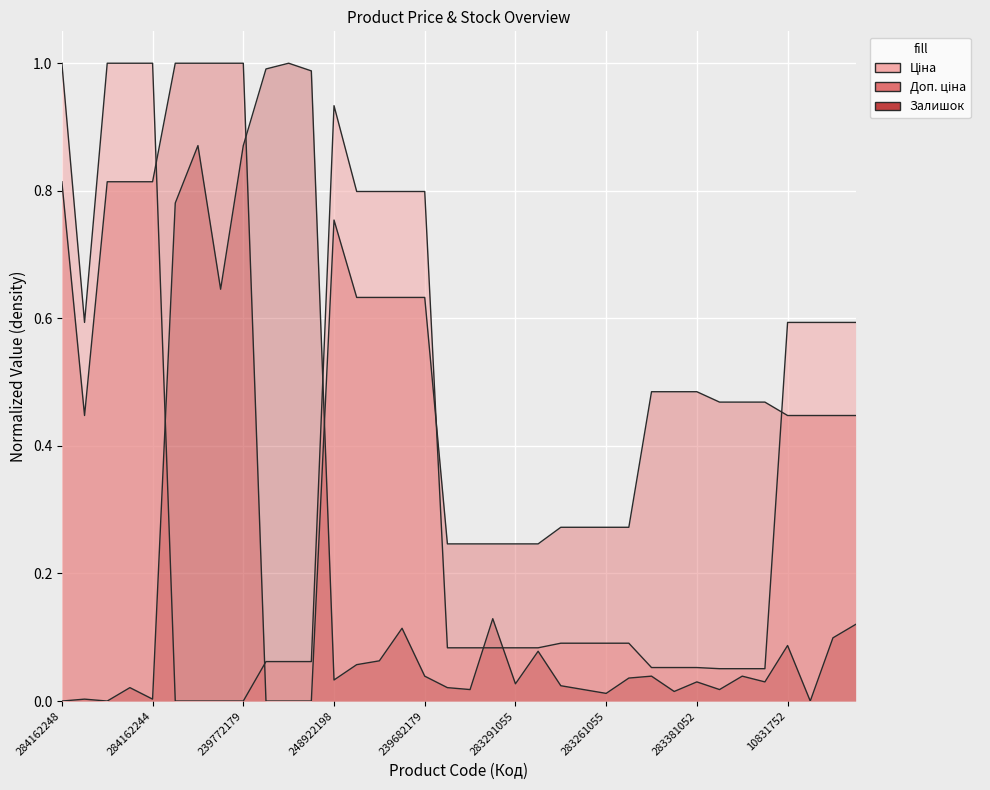

After their last crossing, which series has the higher values: Ціна or Доп. ціна?

Ціна